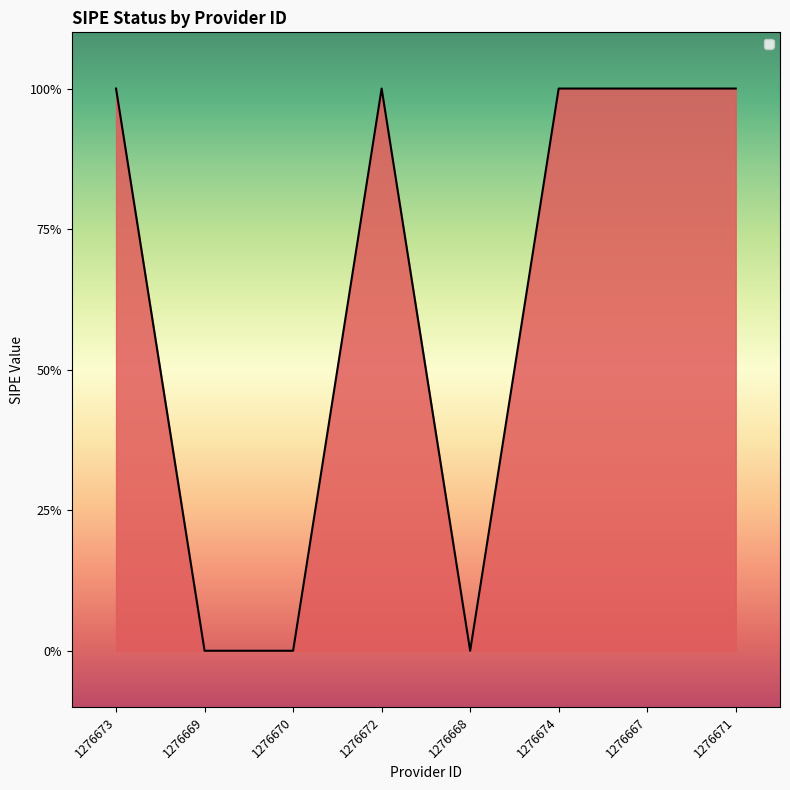

What is the difference between the second highest and second lowest values?

1